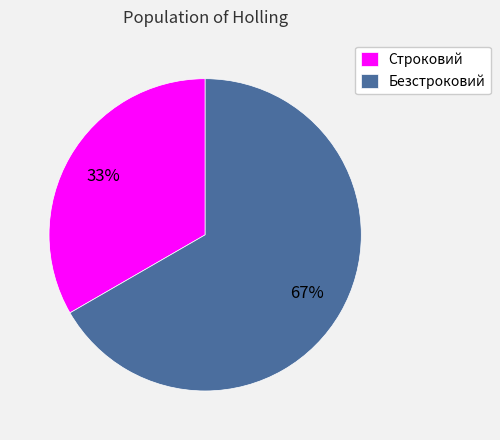

What percentage is the Строковий slice, to the nearest percent?

33%